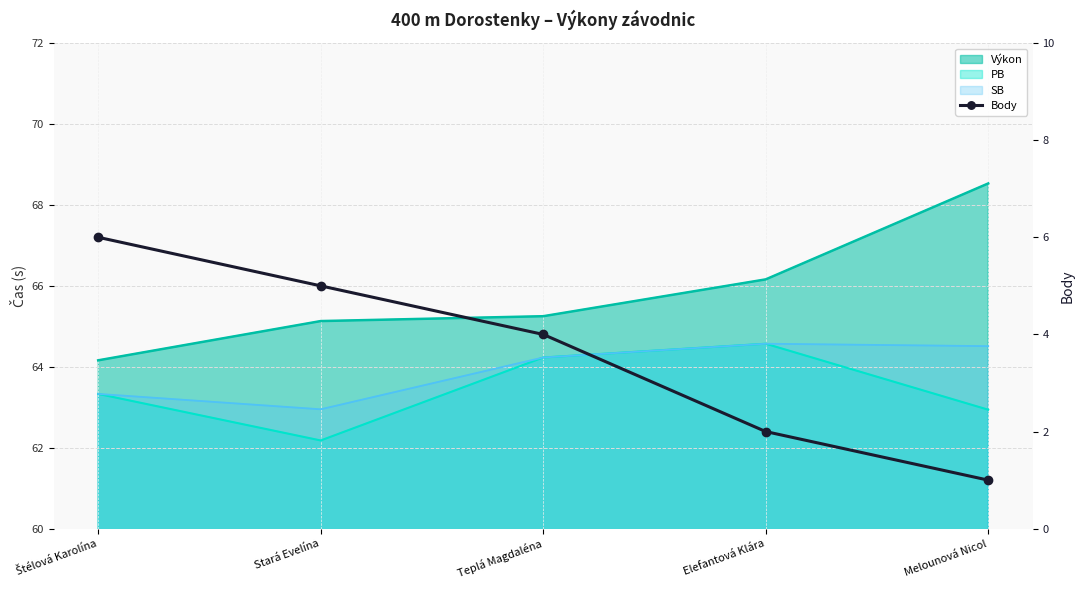

Read the value at Stará Evelína.

5